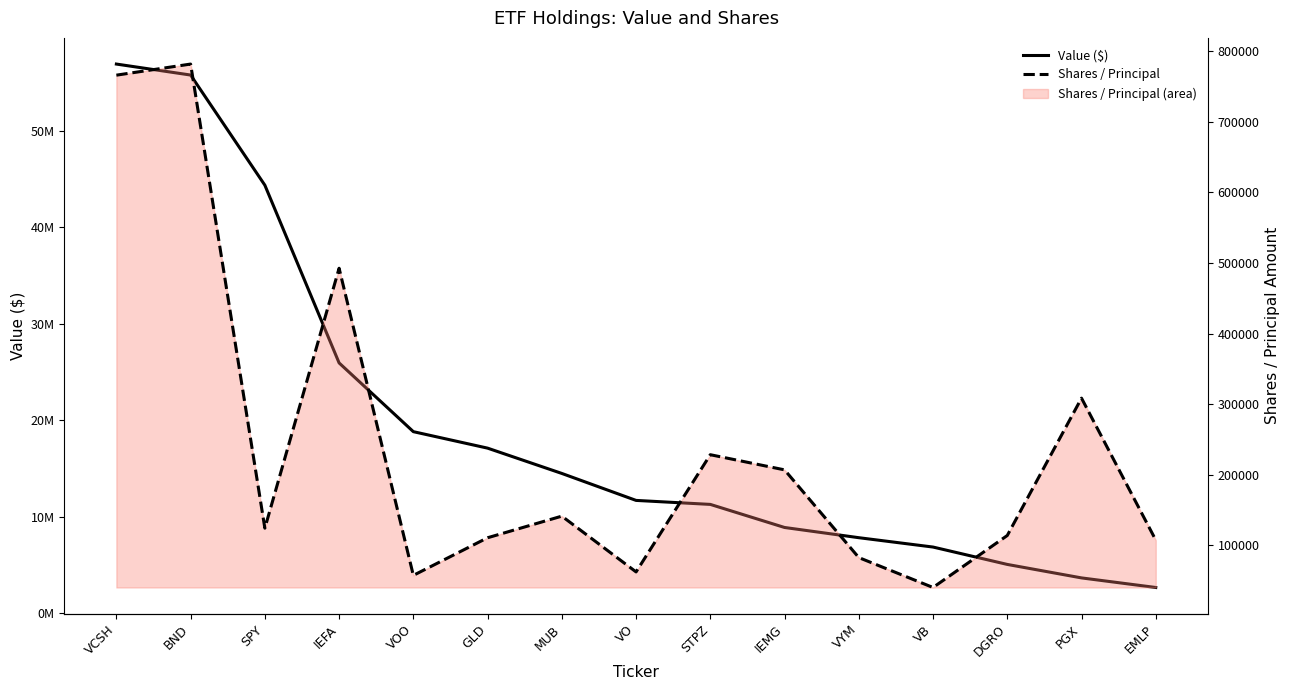

Is it true that Value ($) equals 14497193 at IEMG?

False